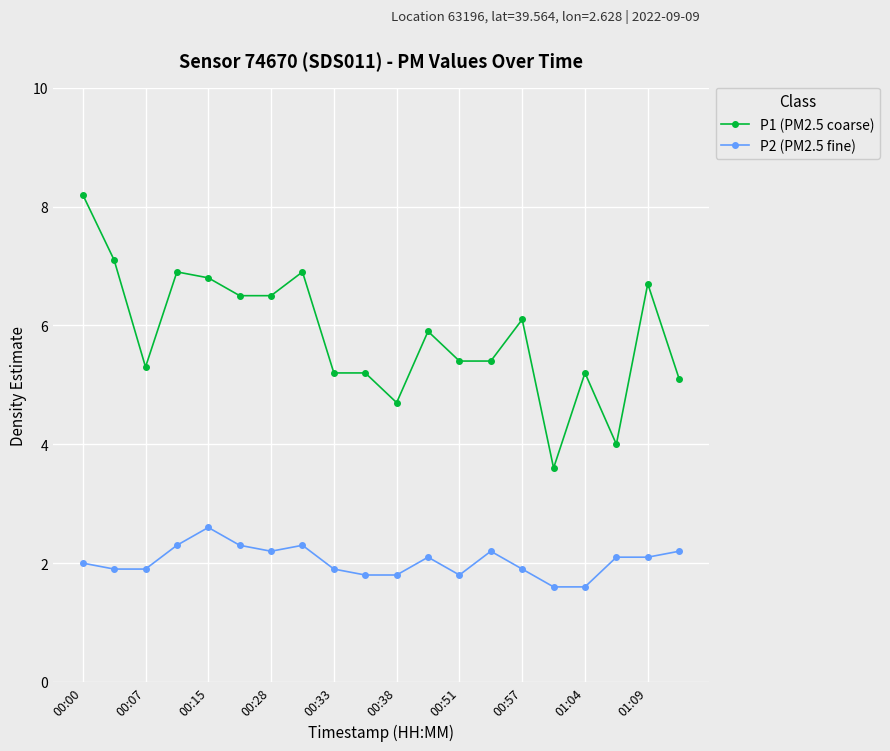

What is the value of the P2 (PM2.5 fine) point at the 13th from the left?

1.8